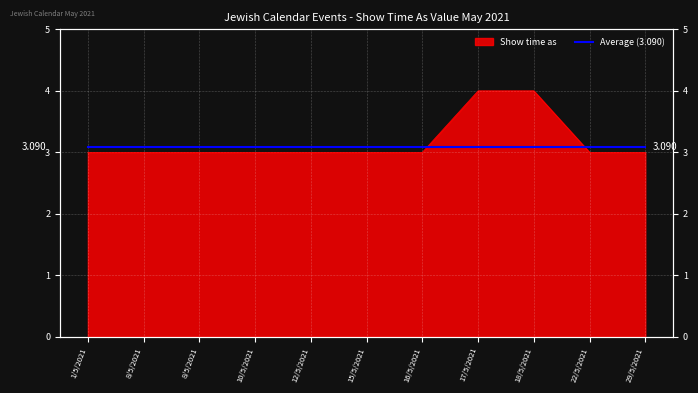

Count the number of data series in this chart.

1